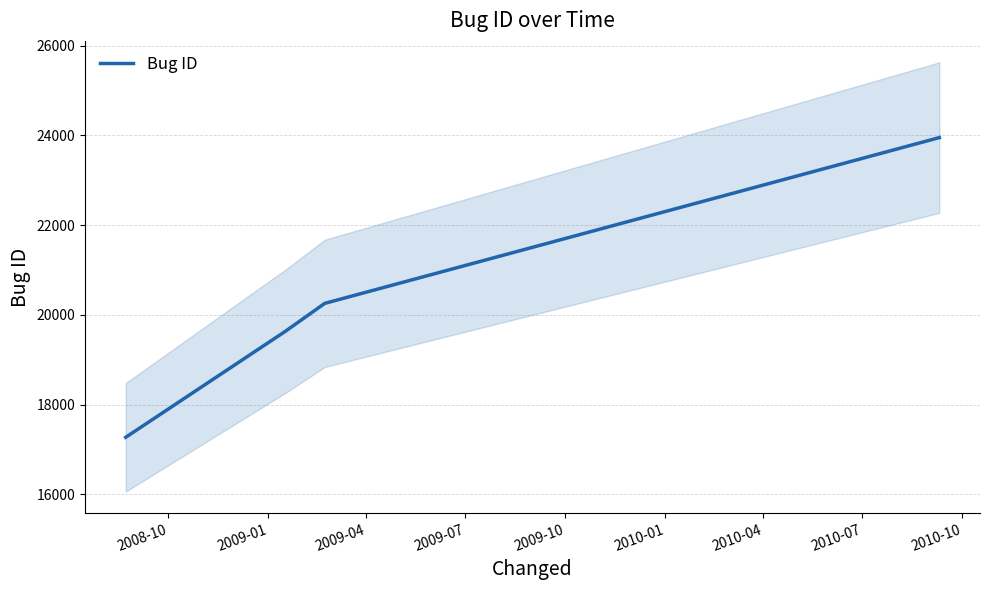

What is the maximum value shown in the chart?

23950